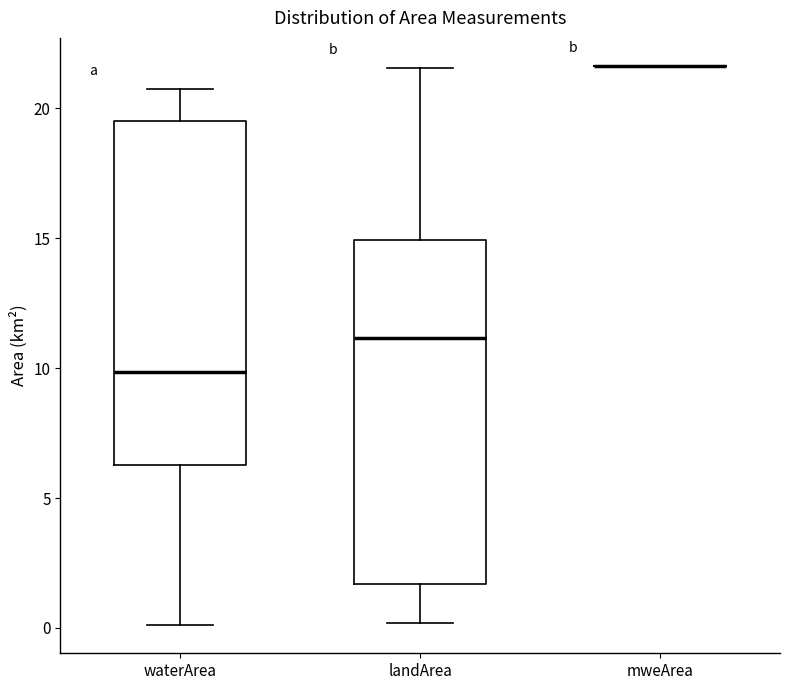

Reading left to right, read every box against the y-axis: the position of its median line, the range the box covers, and the ends of its whiskers. The values are not printed on the chart, so give them approximately, as read against the axis.

waterArea: median 10.0, box 6.5 to 19.5, whiskers 0.0 to 20.5
landArea: median 11.0, box 1.5 to 15.0, whiskers 0.0 to 21.5
mweArea: box collapsed to a line at 21.5, whiskers 21.5 to 21.5